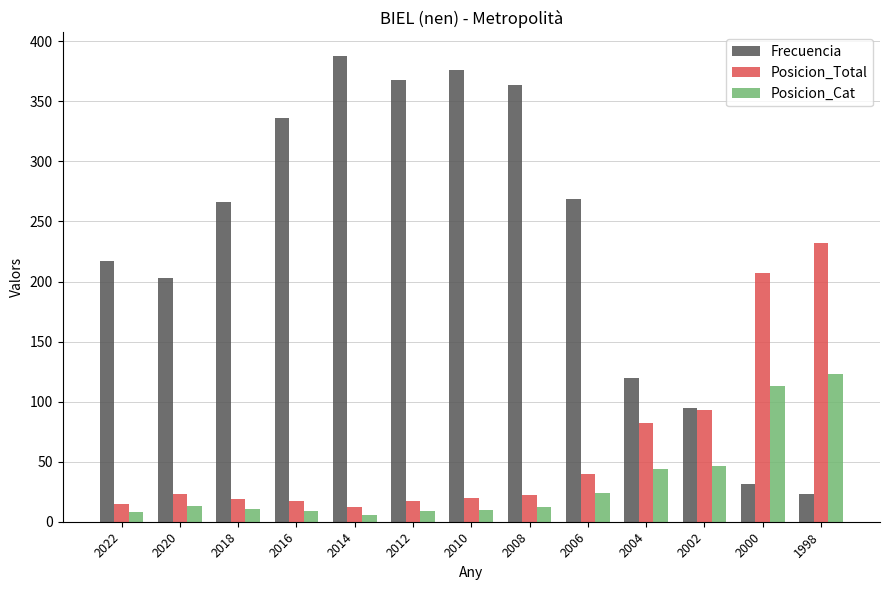

What is the total value across all series at 1998?

378